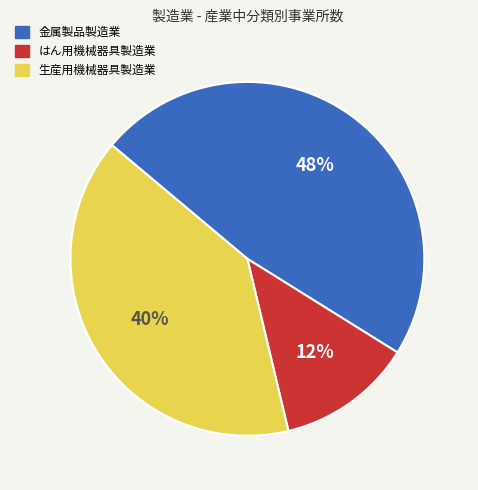

Do 生産用機械器具製造業 and はん用機械器具製造業 together represent more than half of the pie?

Yes